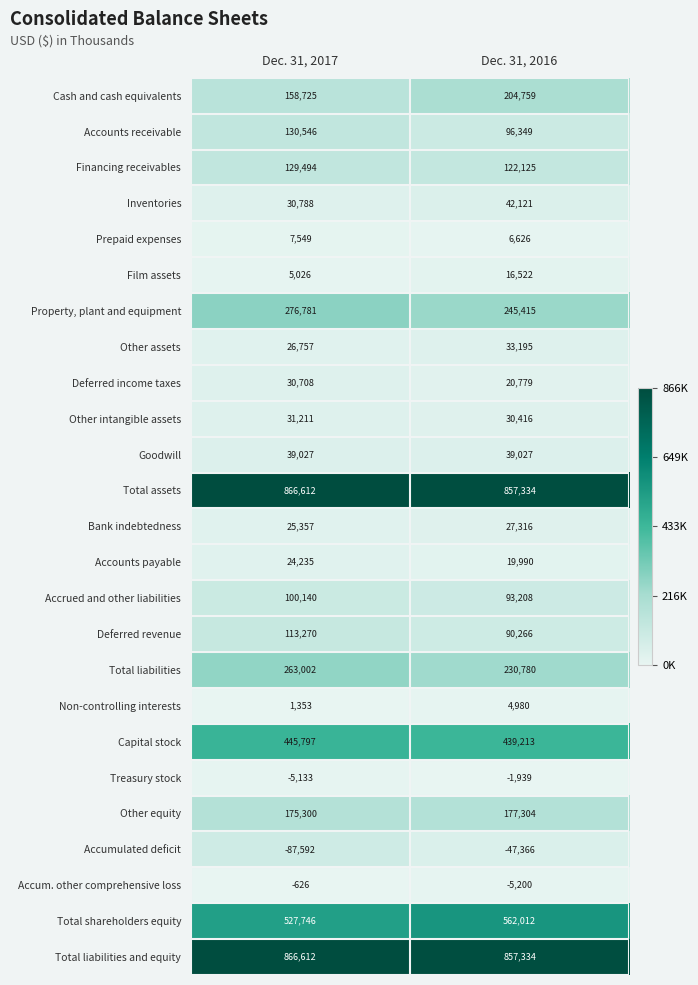

At how many categories does at least one series exceed 399040?

2